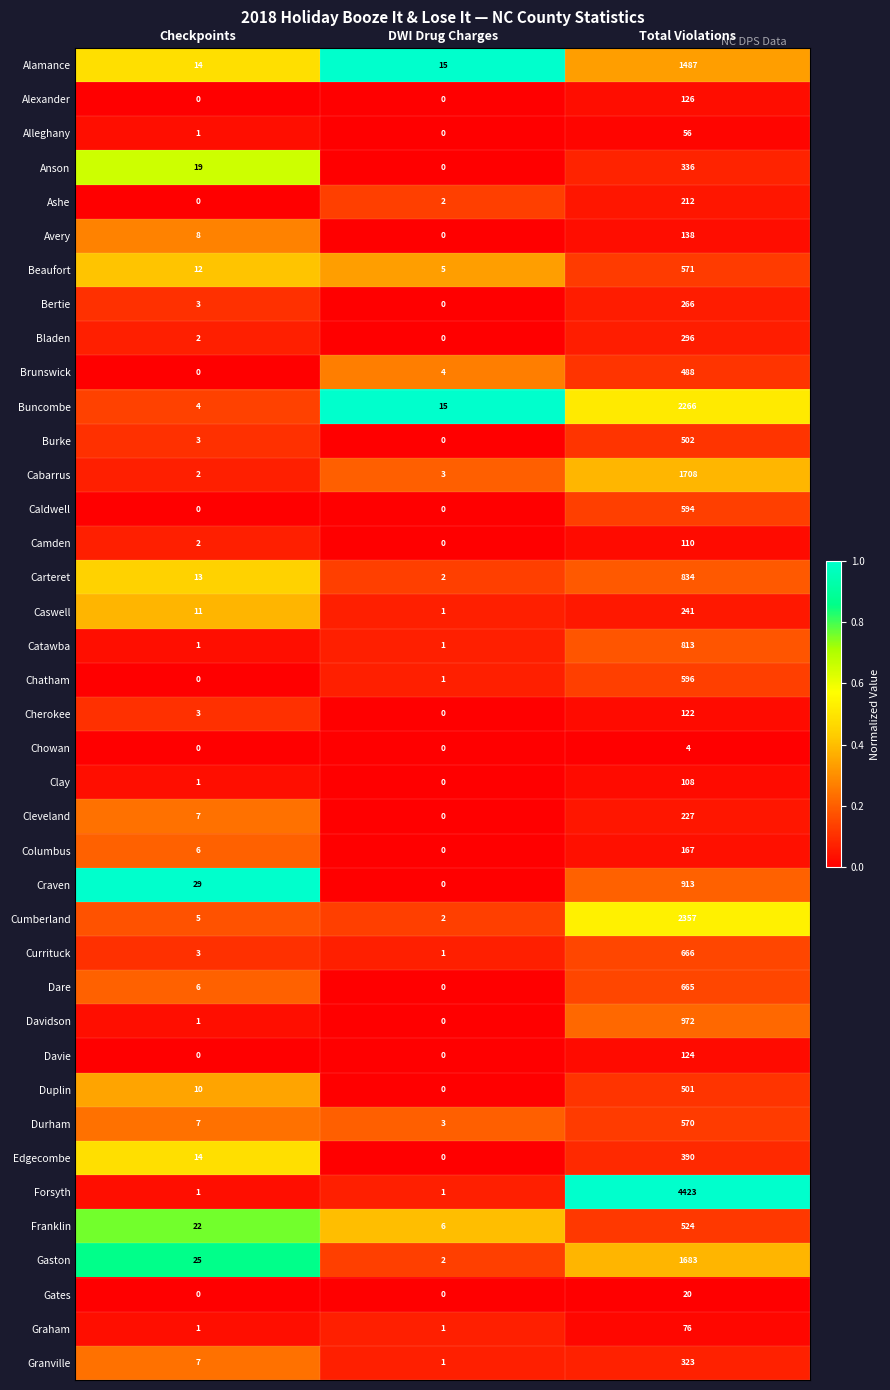

What is the total value across all series at DWI Drug Charges?

66